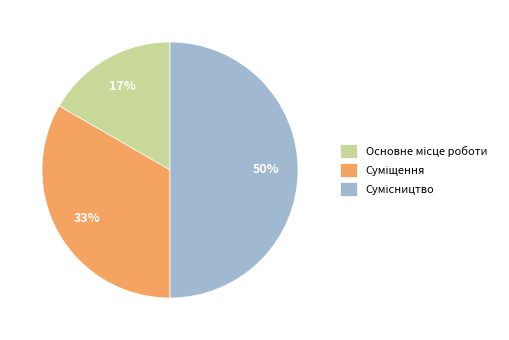

To the nearest percent, what is the difference between the largest and smallest slice percentages?

33%